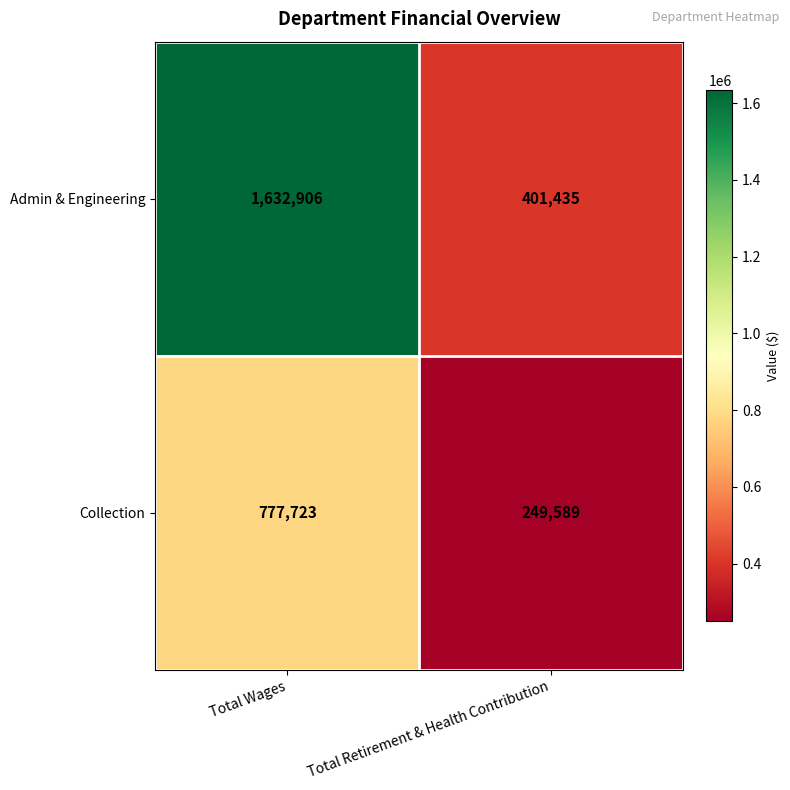

Which series has the largest total across all categories?

Admin & Engineering